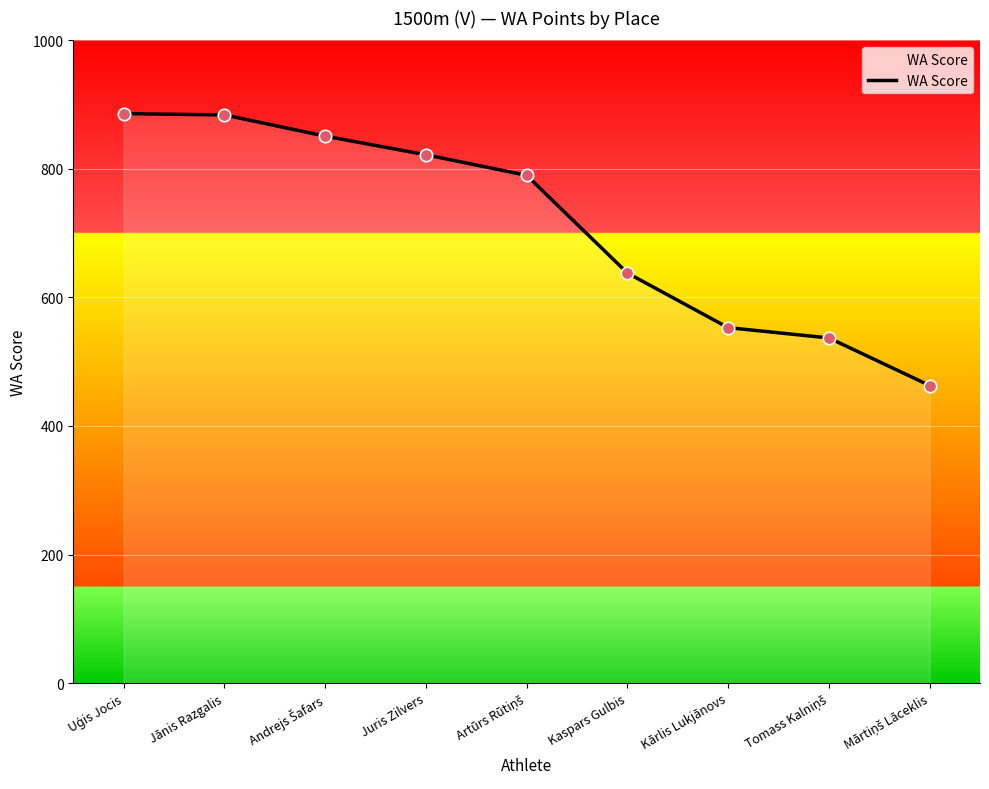

Approximately how many times larger is the value at Kārlis Lukjānovs compared to Jānis Razgalis?

0.6